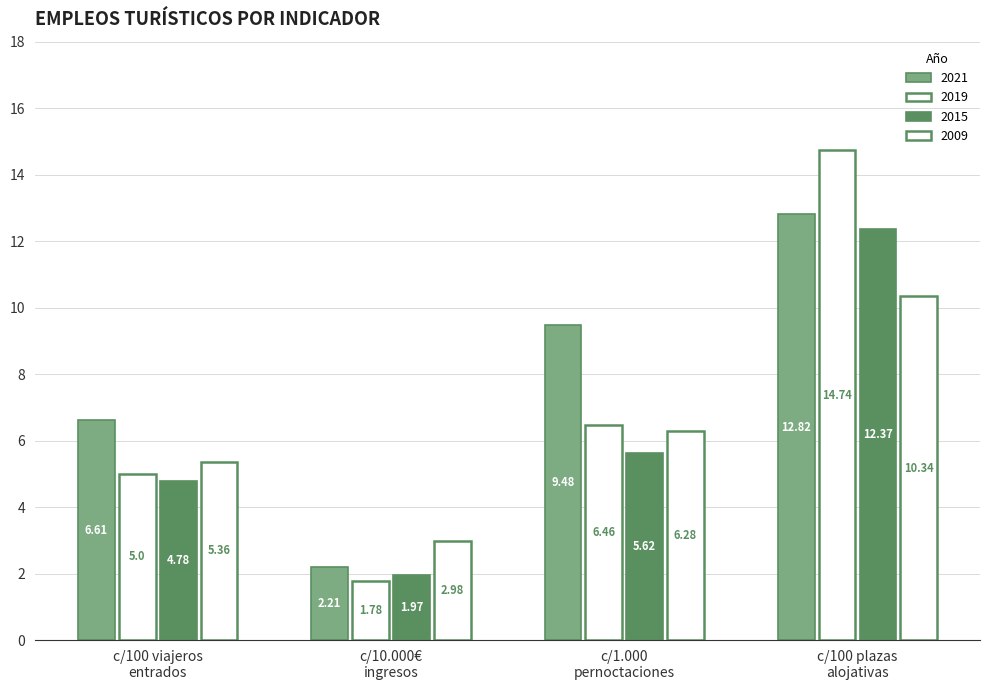

How many distinct data groups are displayed?

4